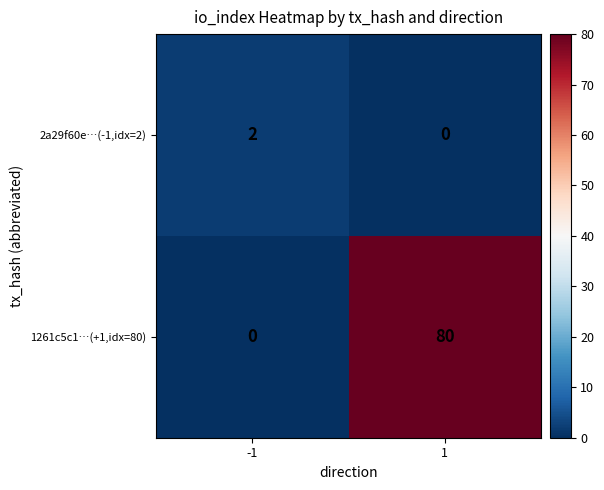

What is the greatest value displayed?

80